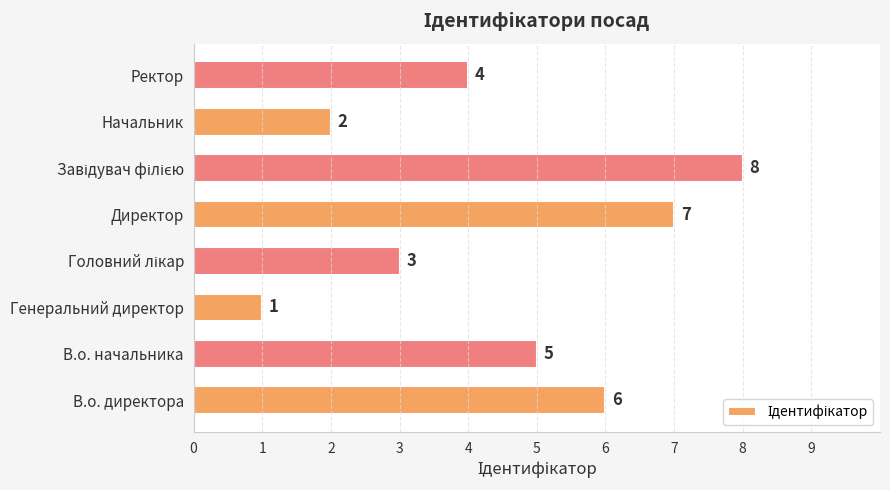

The value at В.о. директора is 6. True or false?

True